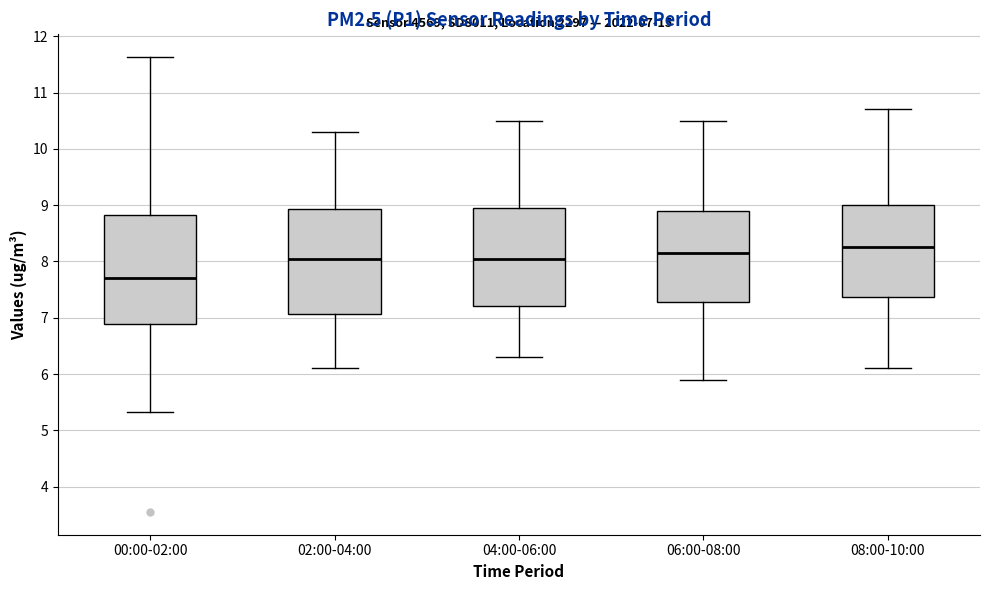

Which box has the lowest median line?

00:00-02:00